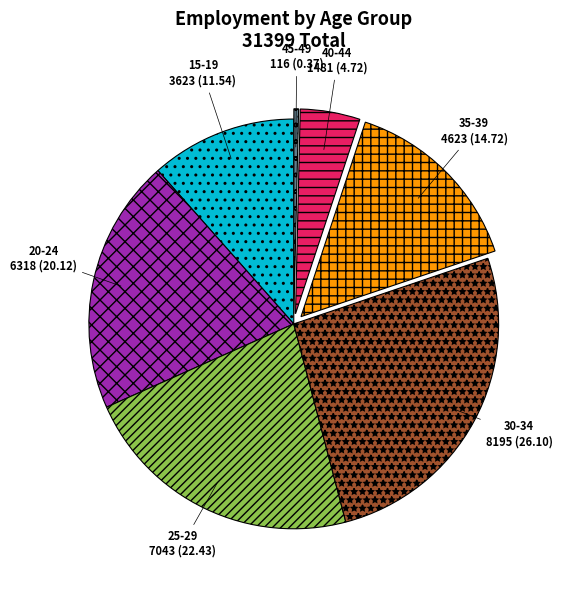

Combined, do 20-24 and 25-29 account for over 50%?

No